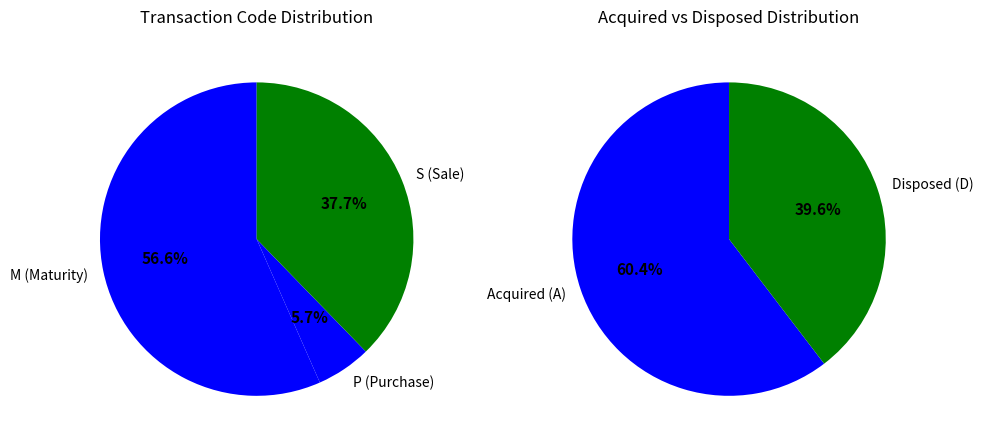

Which slice is the largest?

M